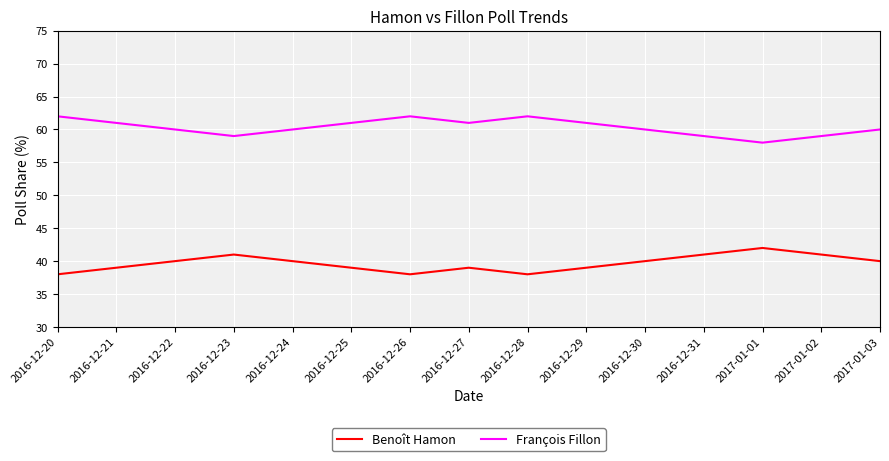

How many lines are shown in the chart?

2